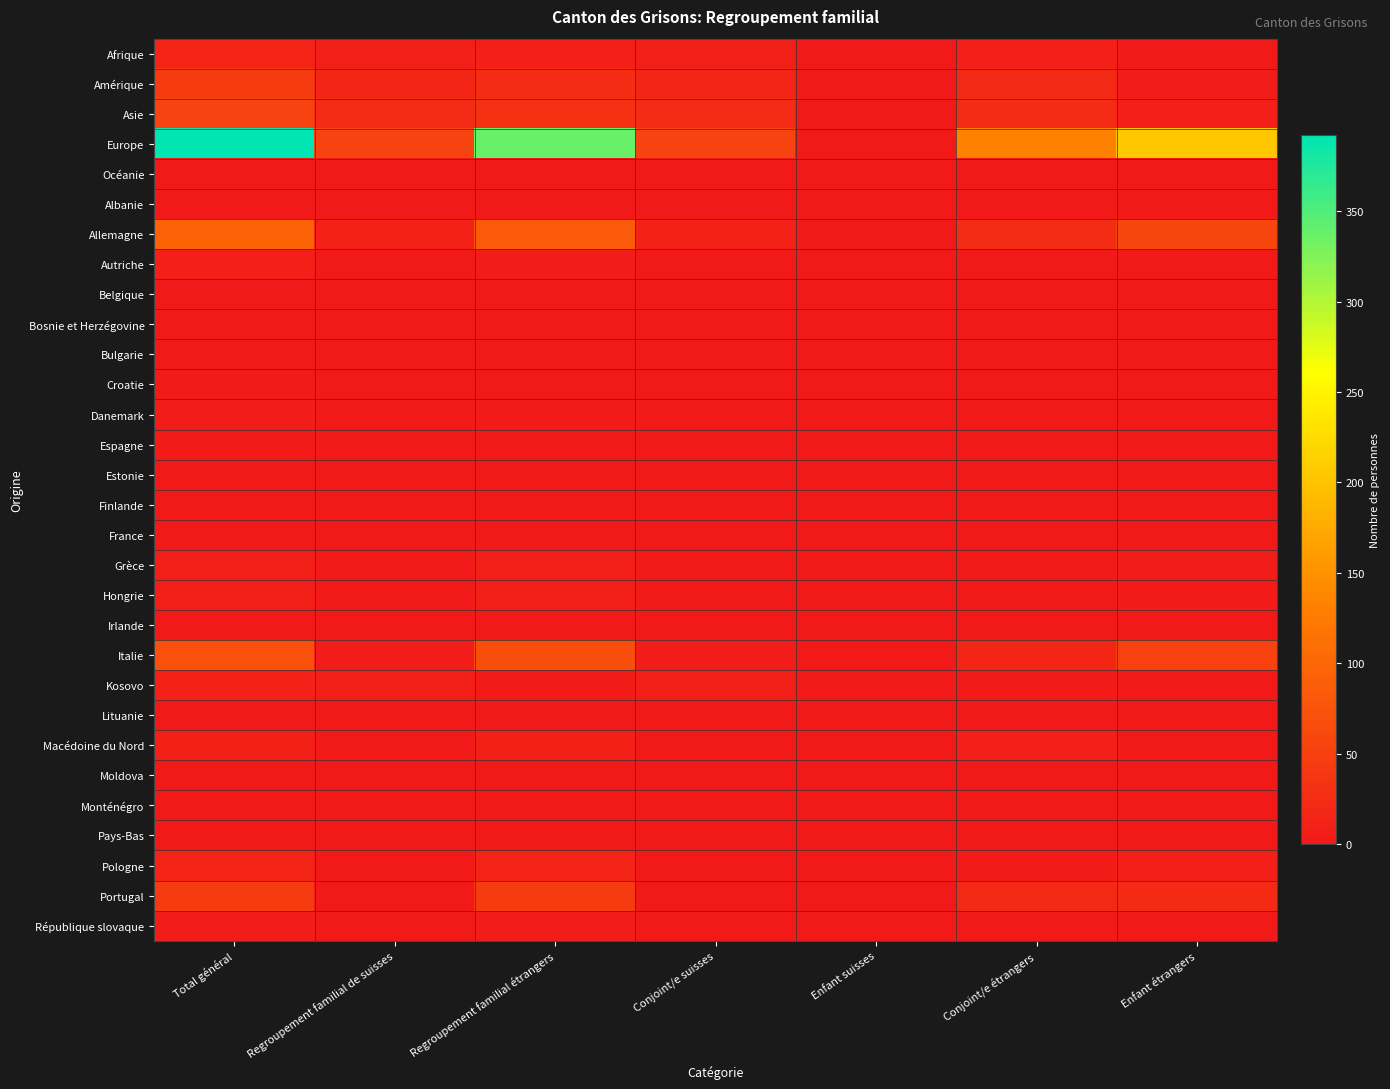

Which category has the highest value across all series?

Total général